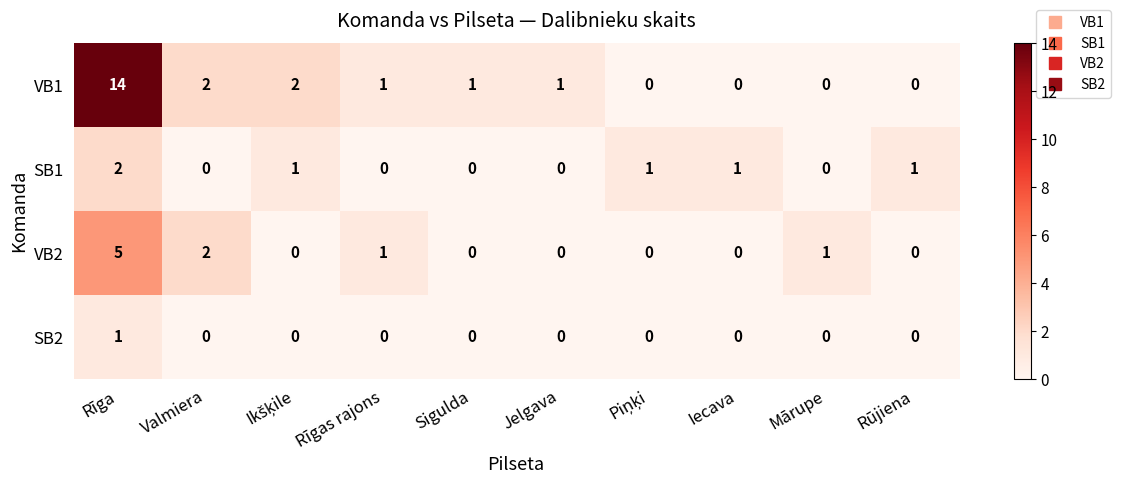

Which series has the largest total across all categories?

VB1